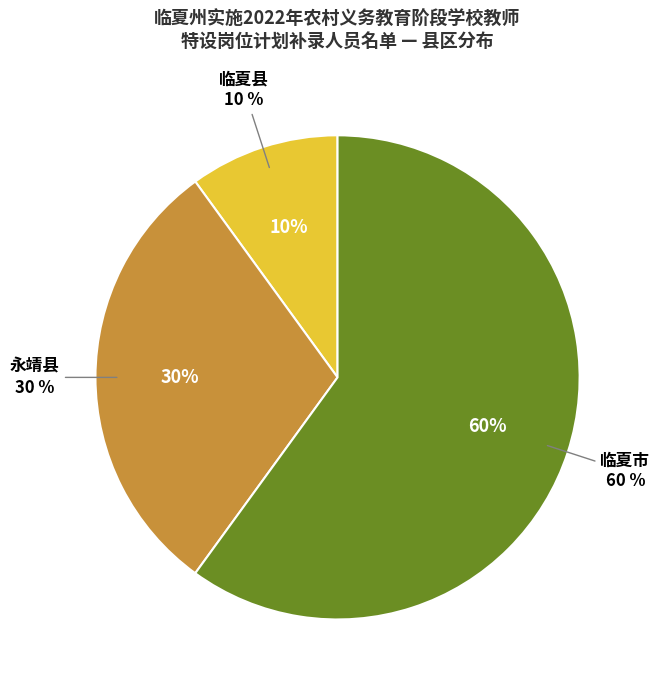

Does 临夏市 represent more than half of the total?

Yes